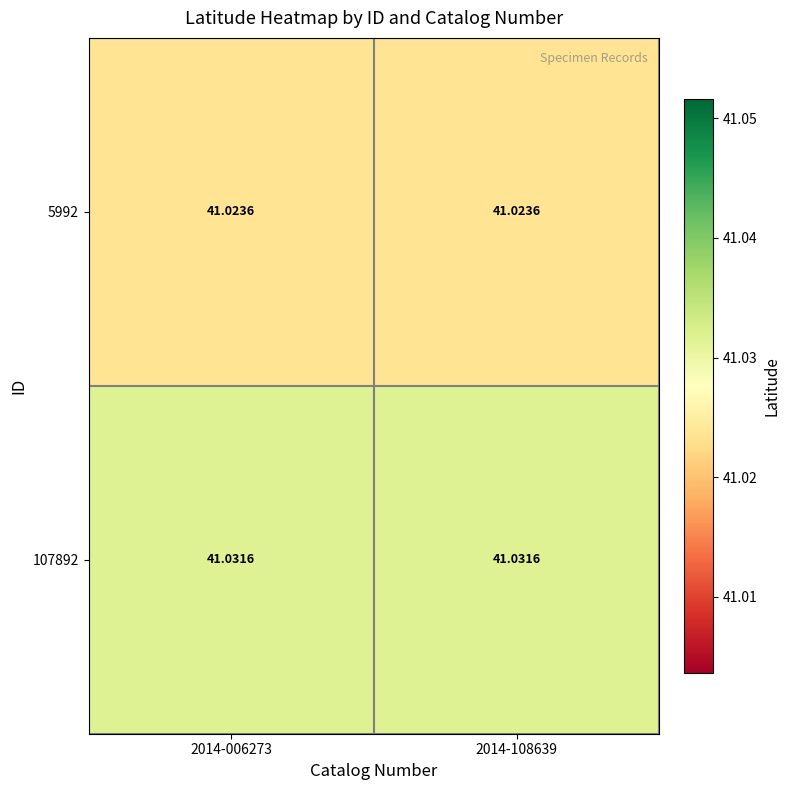

Is the value of 5992 at 2014-108639 greater than the value of 107892 at 2014-108639?

No